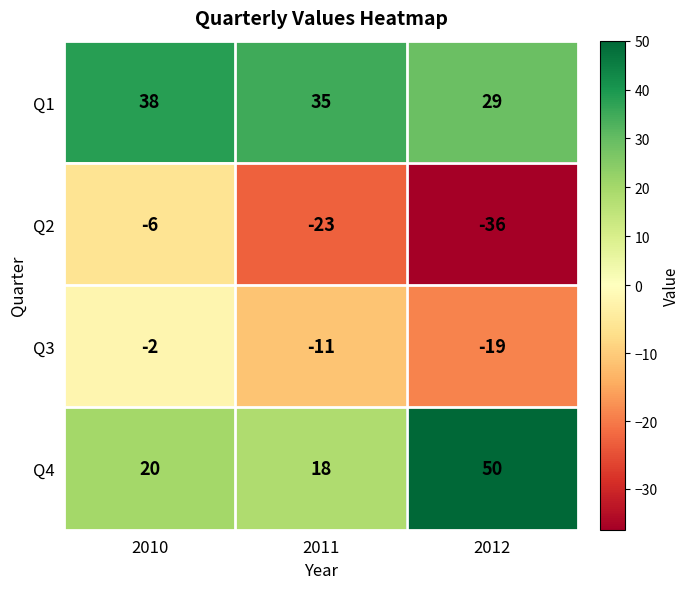

Rank the series by their maximum value, from lowest to highest.

Q2, Q3, Q1, Q4